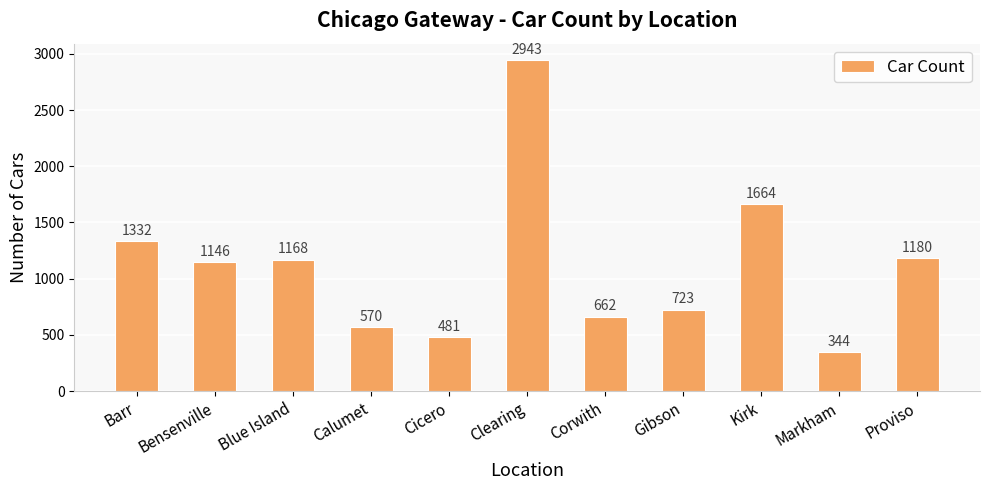

Approximately how many times larger is the value at Clearing compared to Blue Island?

2.5